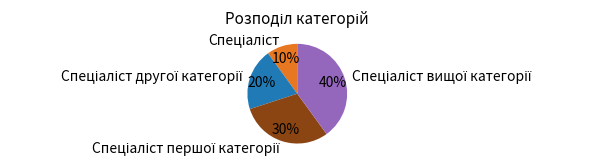

Is there any slice that represents more than half of the pie?

No